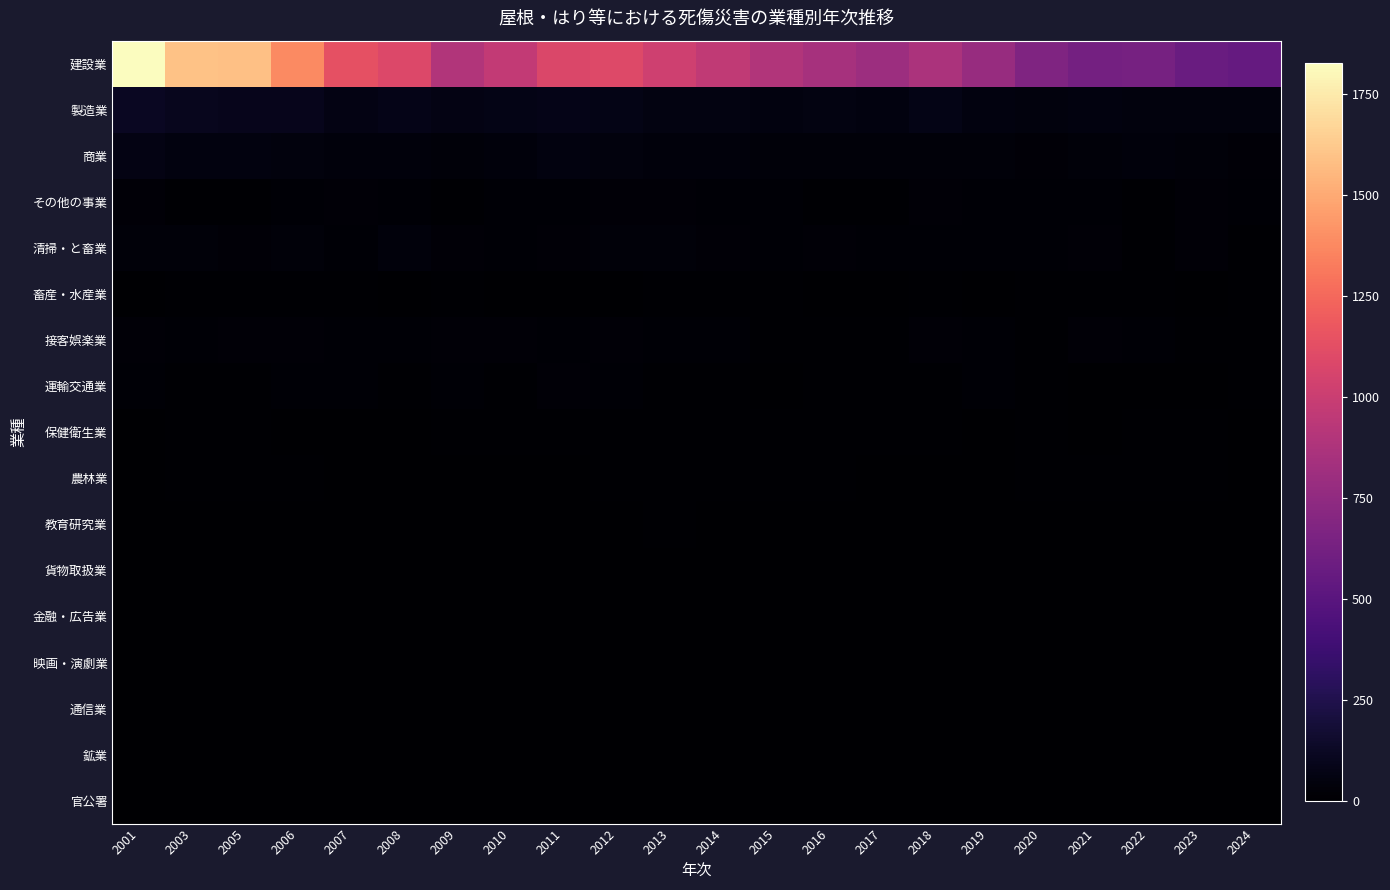

Is the value of 農林業 at 2013 greater than the value of 通信業 at 2024?

Yes